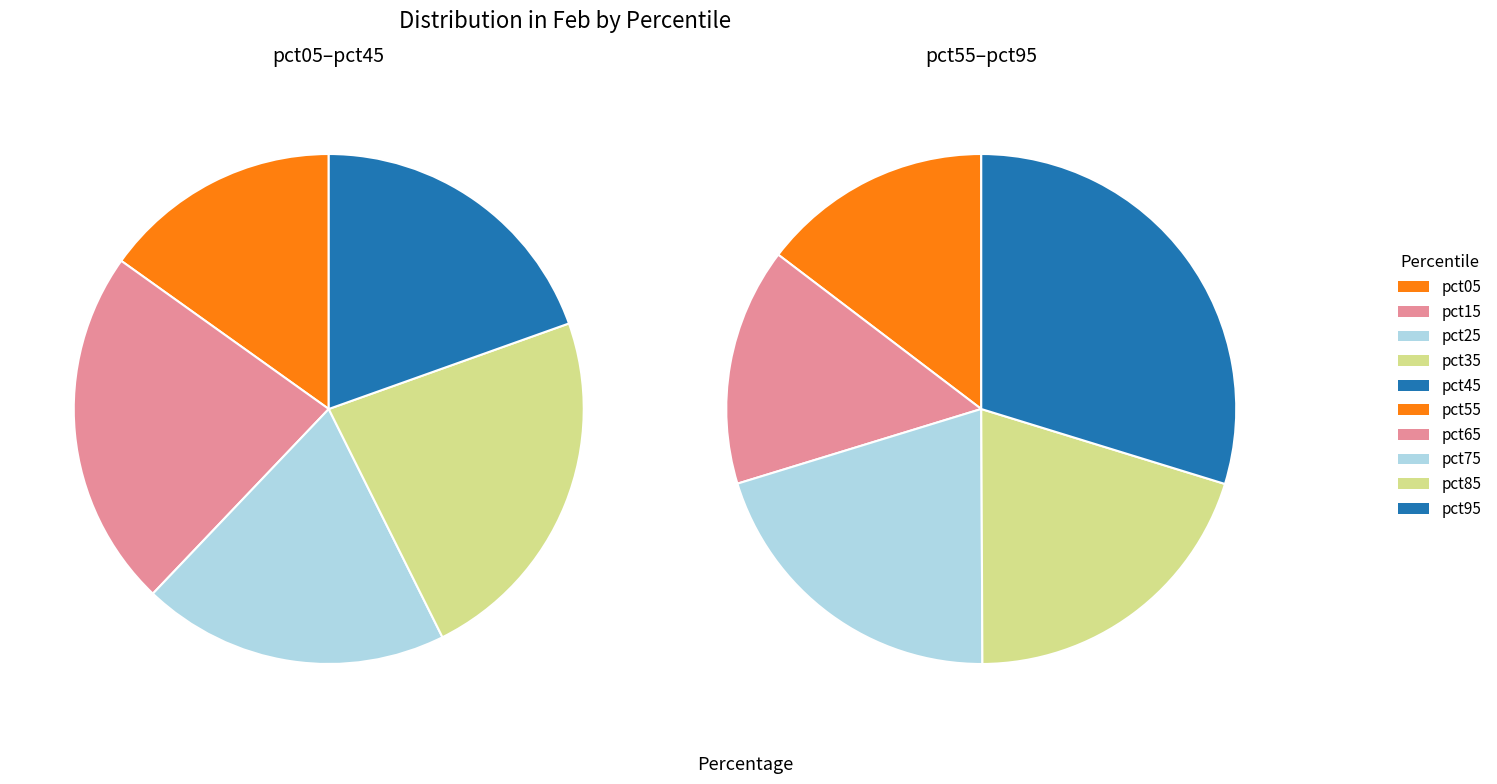

What is the change in value from pct55 to pct95?

+0.1